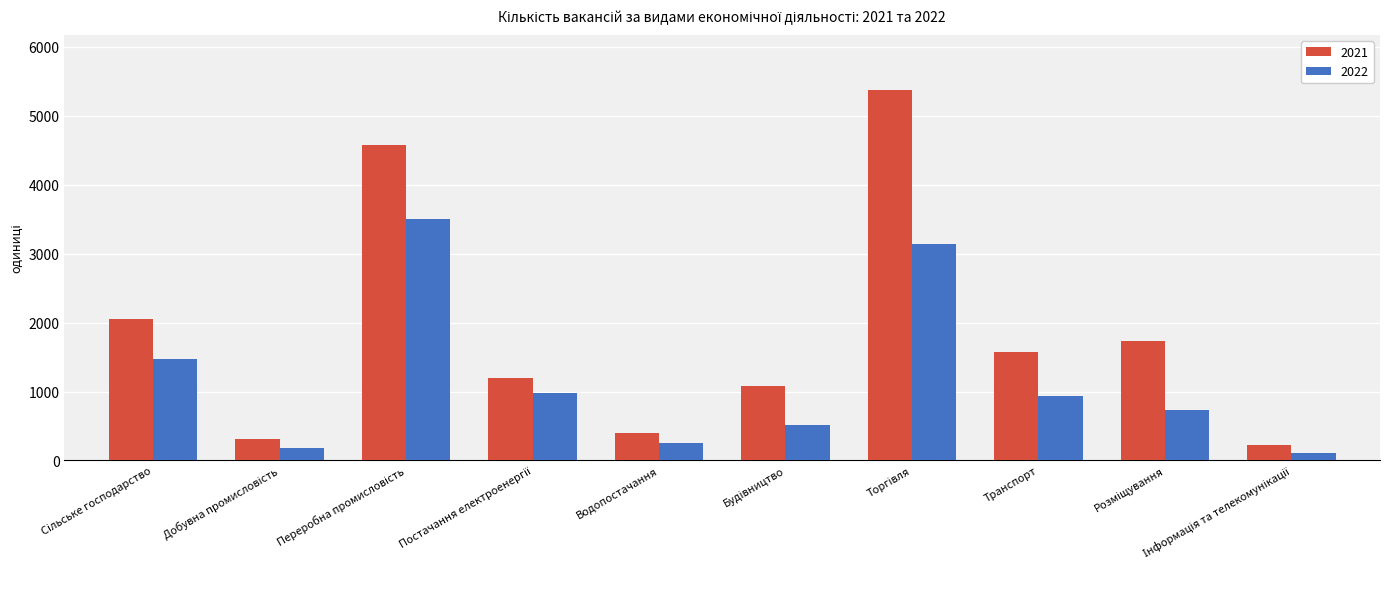

How many distinct data groups are displayed?

2